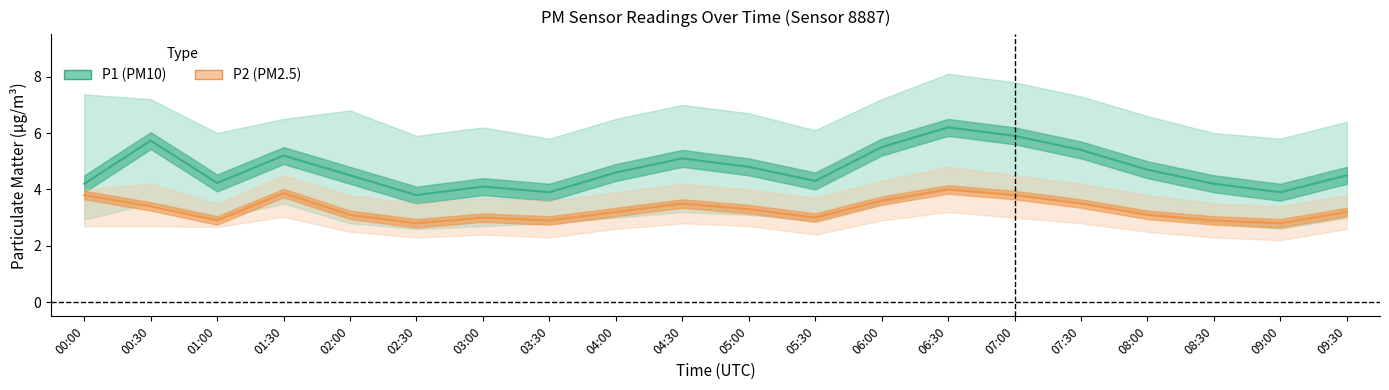

What position from the left is 01:30?

4